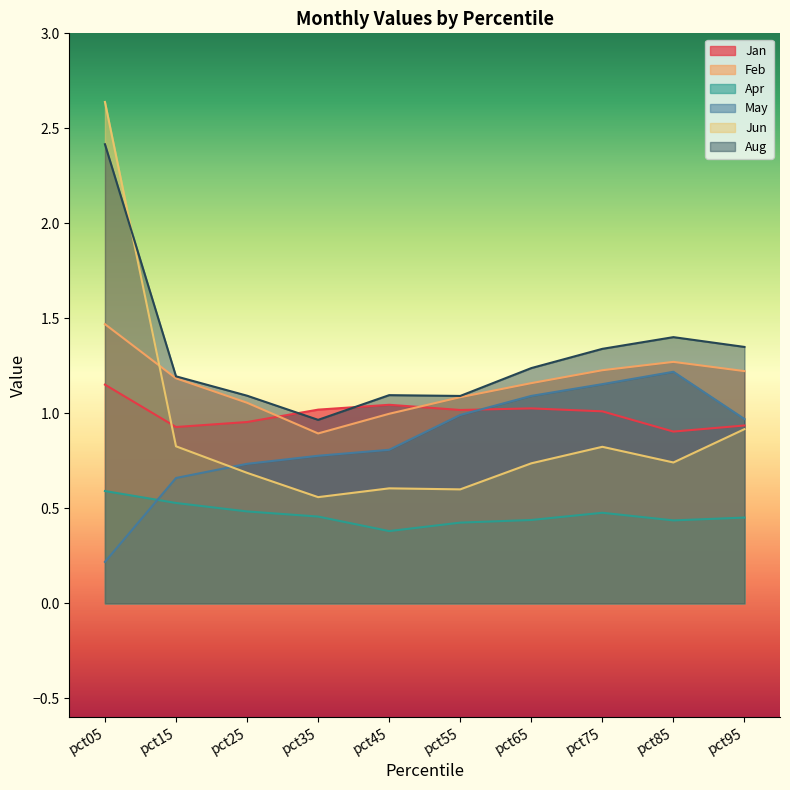

What is the minimum value shown in the chart?

0.2